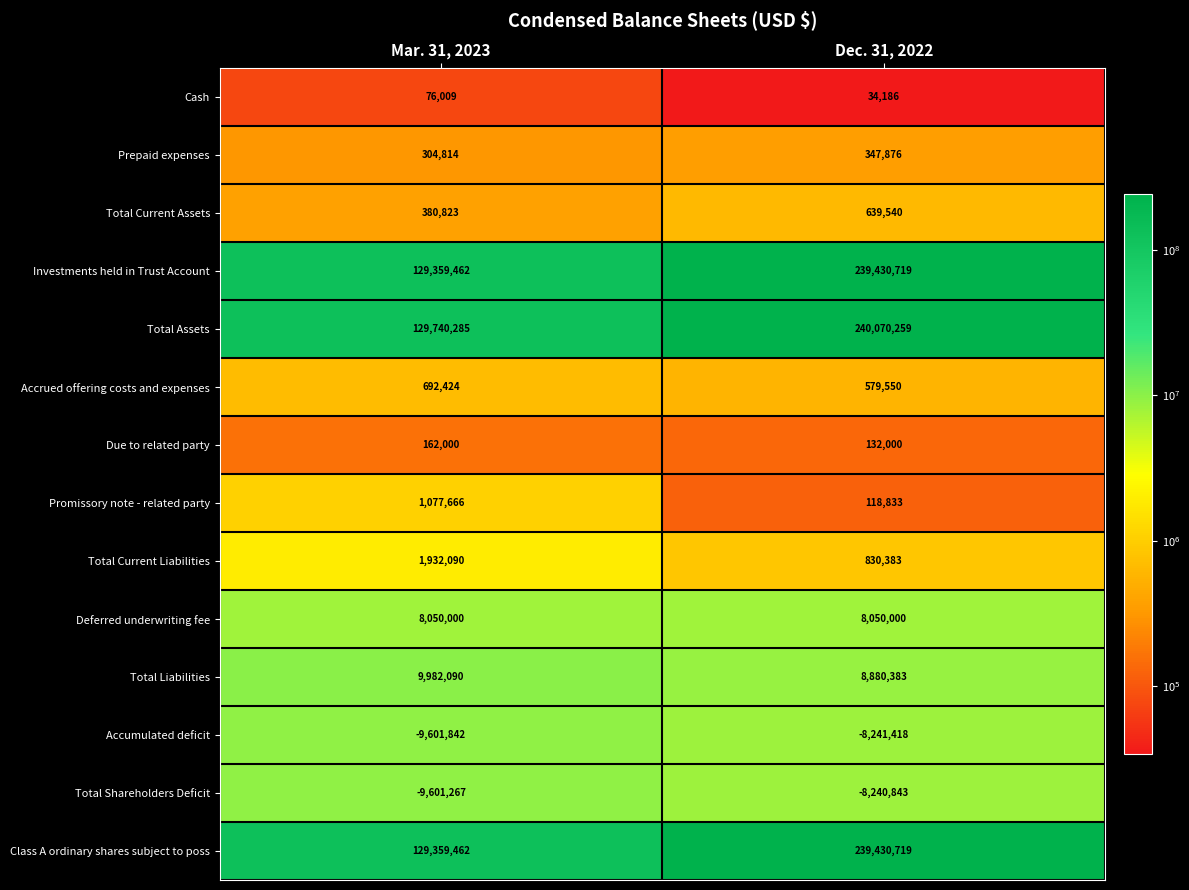

What is the smallest value displayed?

-9601842